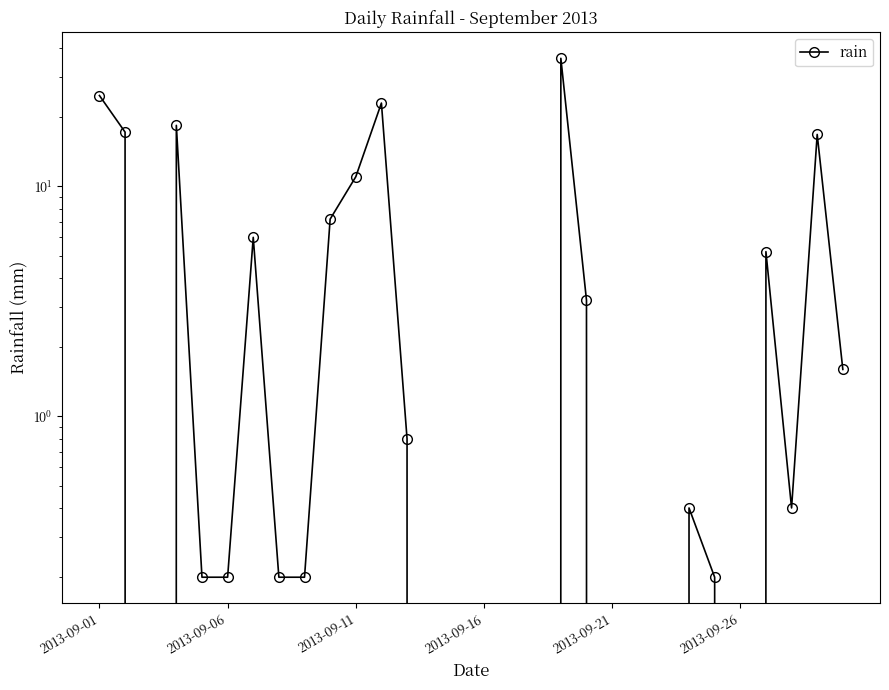

True or false: the data shows 7.0 at 26.

False